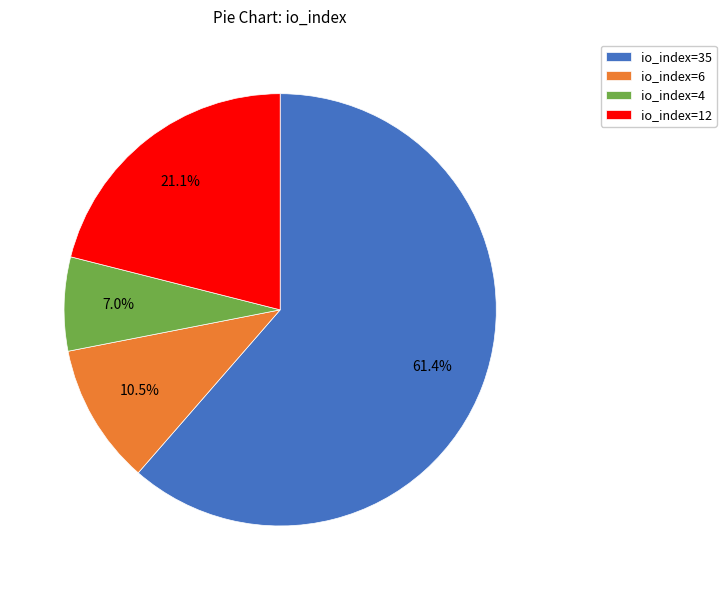

Which category accounts for the majority?

io_index=35